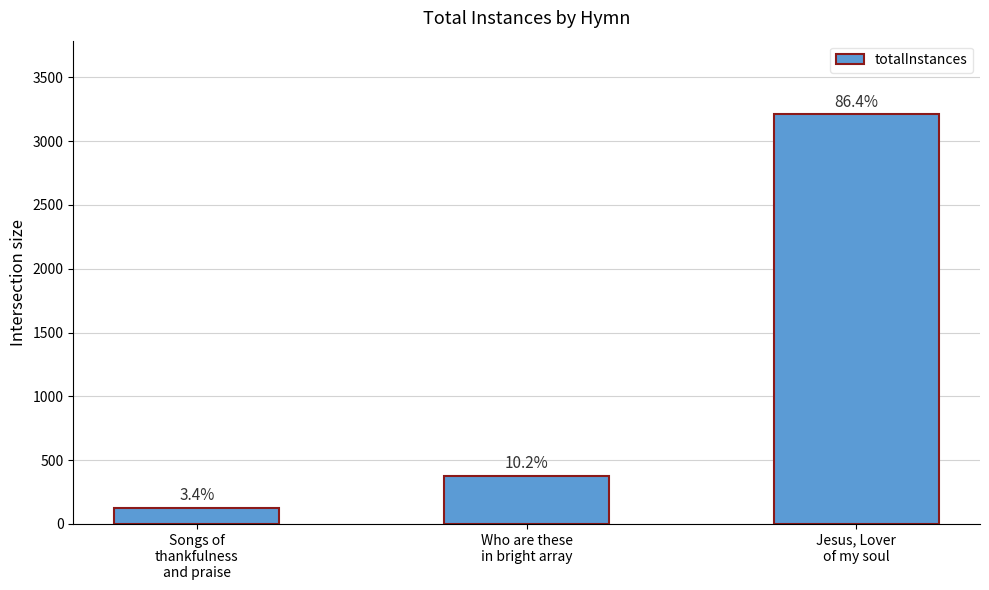

Which has a higher value, Songs of
thankfulness
and praise or Who are these
in bright array?

Who are these
in bright array